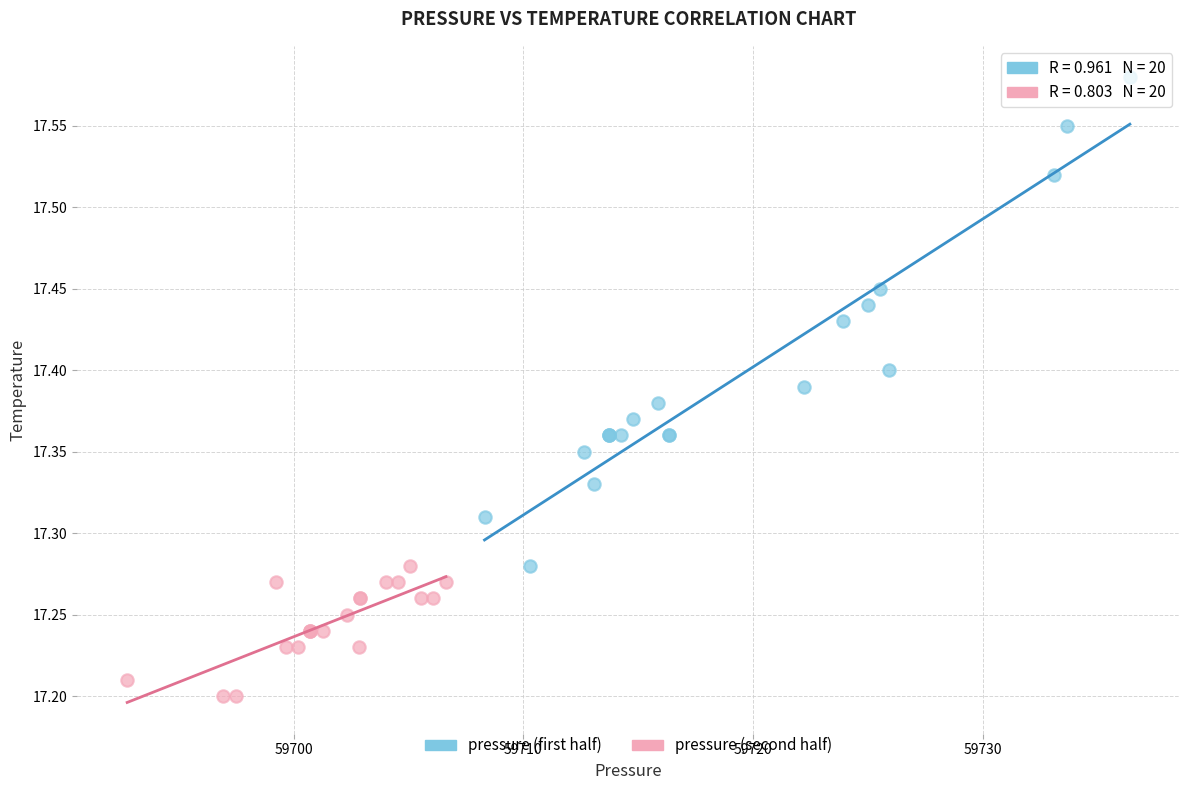

Which series contains the highest Y value?

pressure (first half)